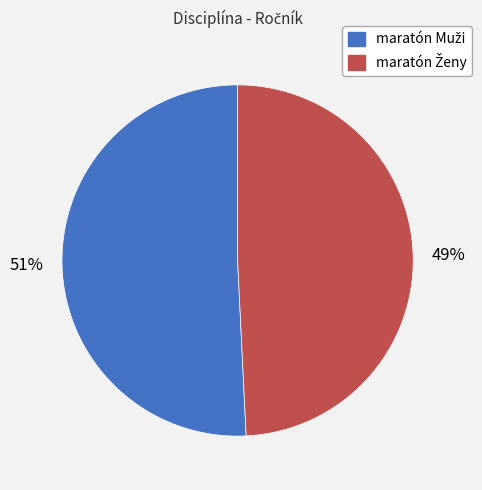

To the nearest percent, what is the difference between the largest and smallest slice percentages?

2%